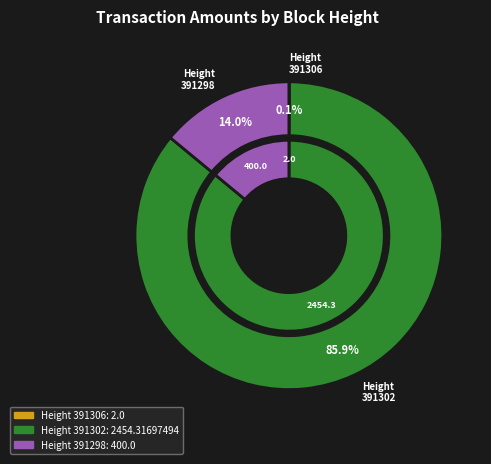

What is the largest slice in the pie chart?

391302